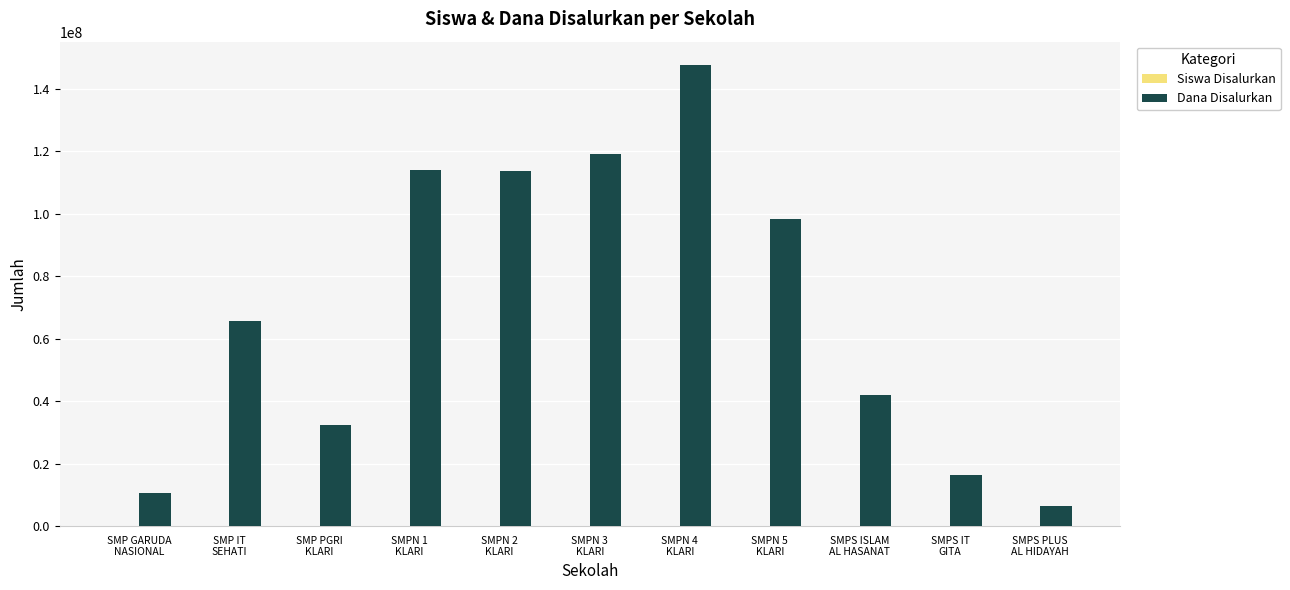

Which series changed the most between SMP GARUDA
NASIONAL and SMPN 2
KLARI?

Dana Disalurkan